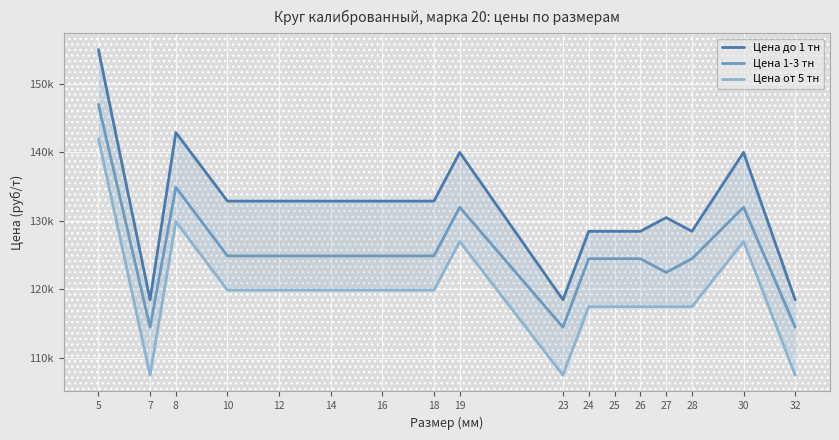

What is the difference between the second highest and second lowest values in the Цена до 1 тн series?

24400